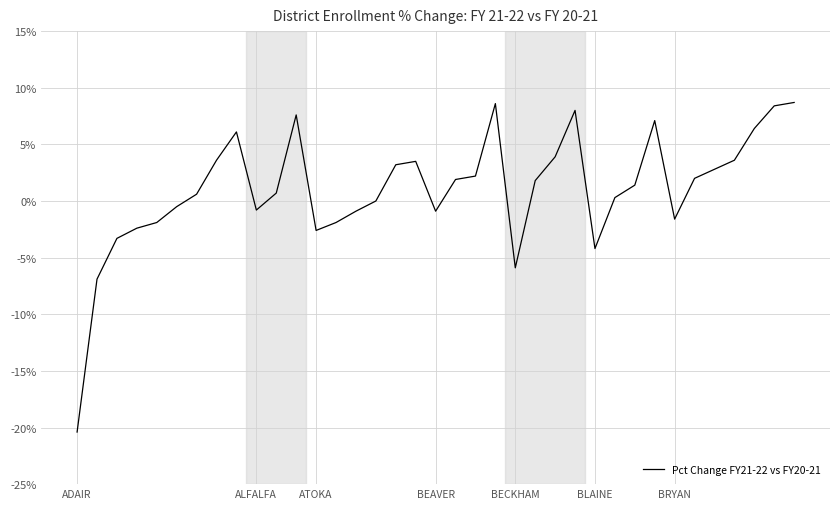

Is this an area chart (filled region under the line)?

No